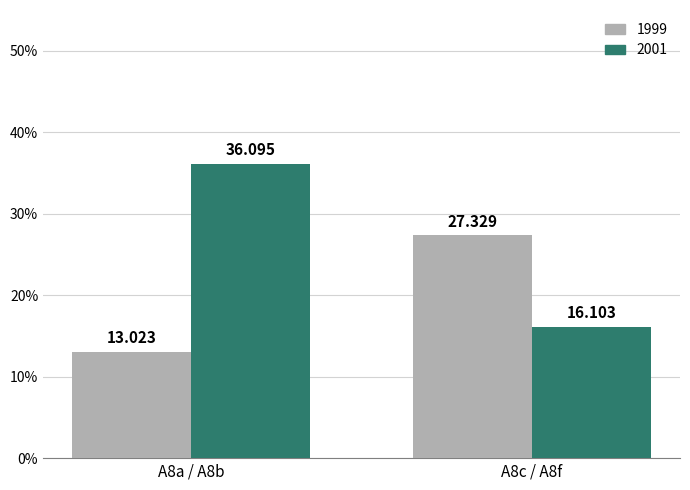

How many values in the 1999 series are below 27?

1